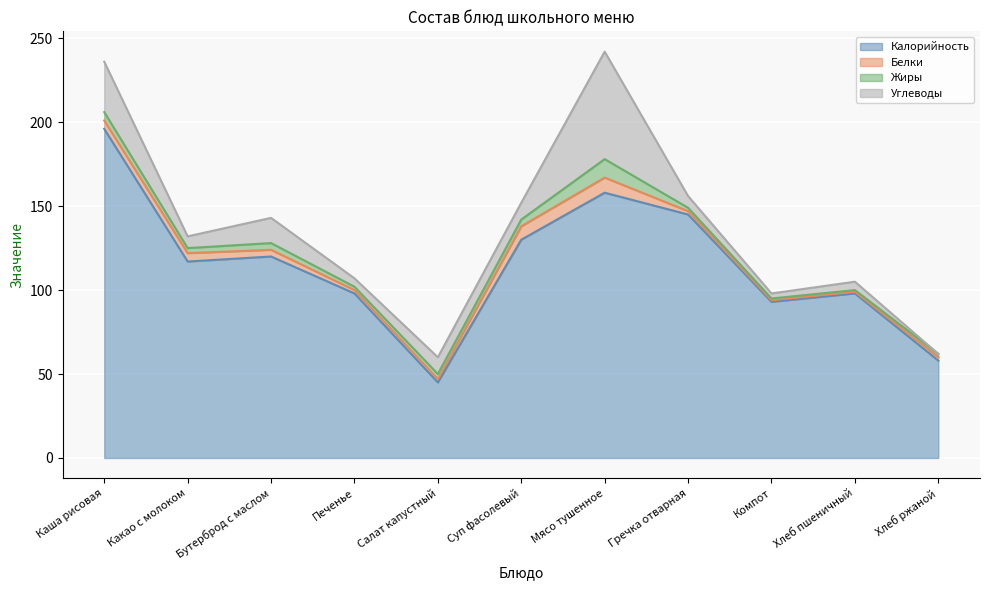

Which category has the highest value across all series?

Каша рисовая